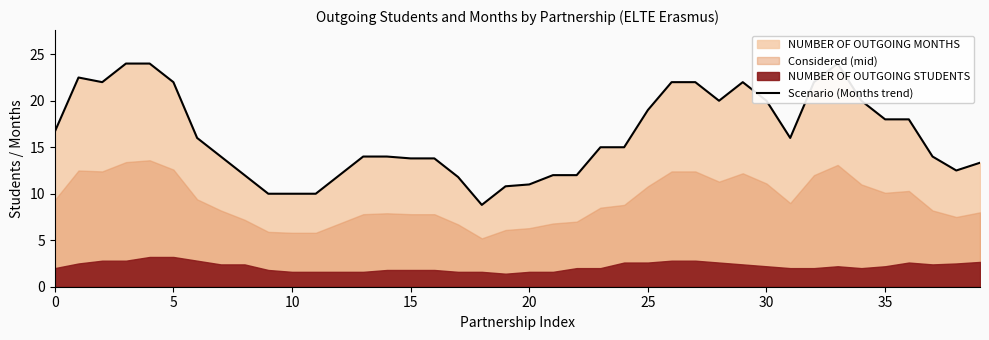

Is it true that the value at 33 is 24.0?

True